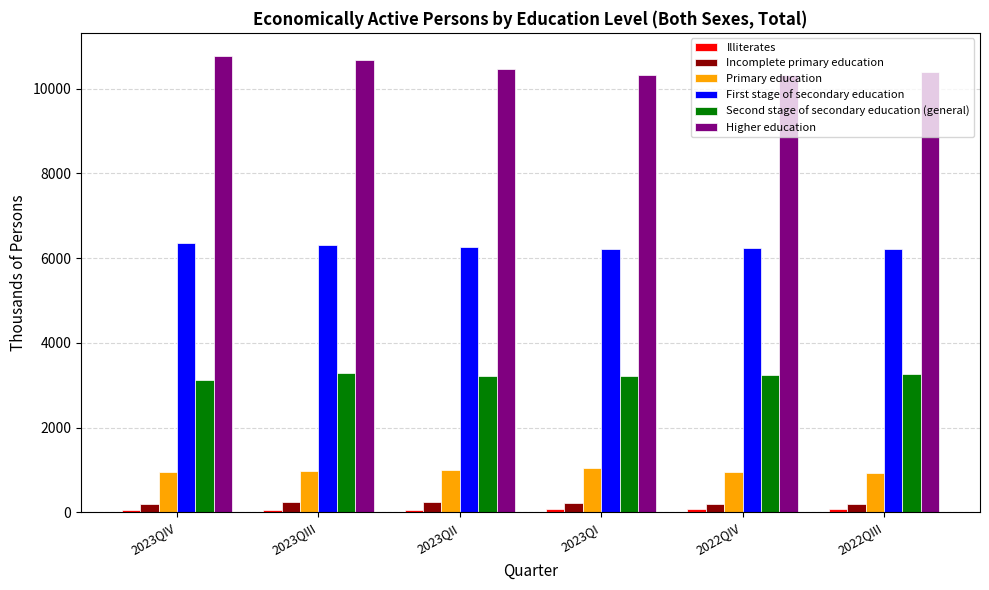

The value of Primary education at 2023QIII is 966.2. True or false?

True